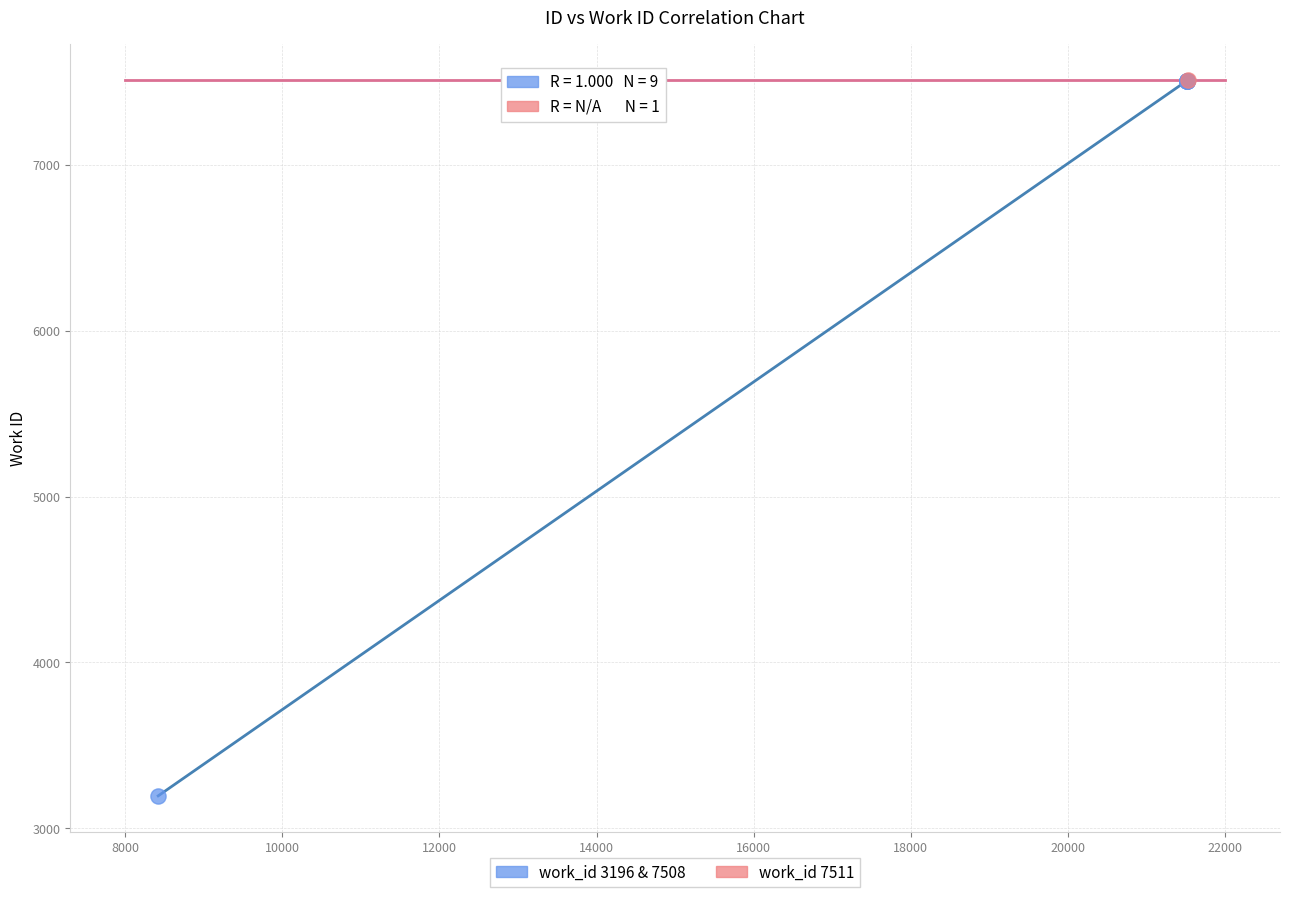

What are all the series names shown in the legend?

work_id 3196 & 7508, work_id 7511